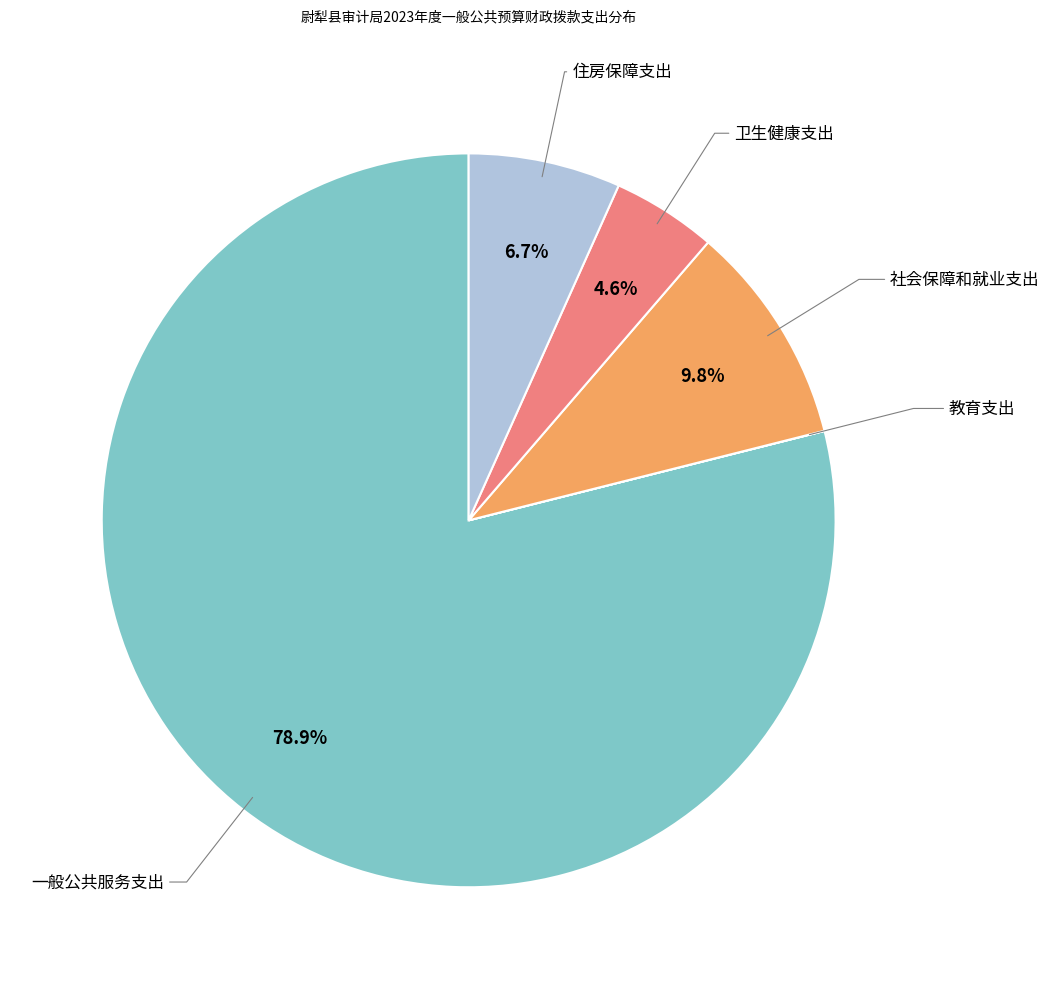

Is there any slice that represents more than half of the pie?

Yes